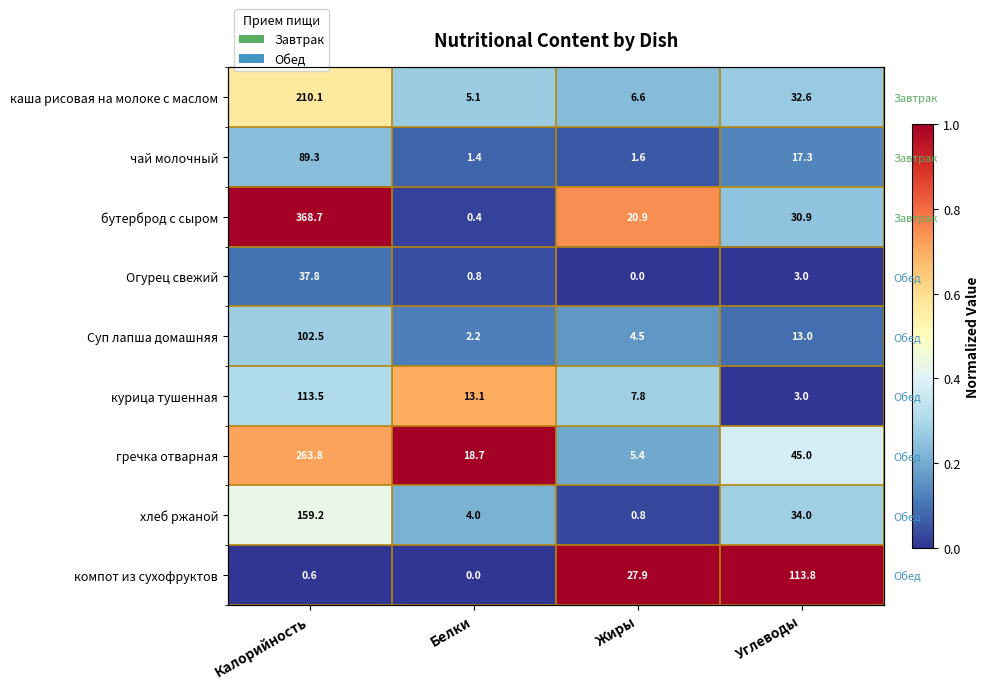

How many distinct data groups are displayed?

9